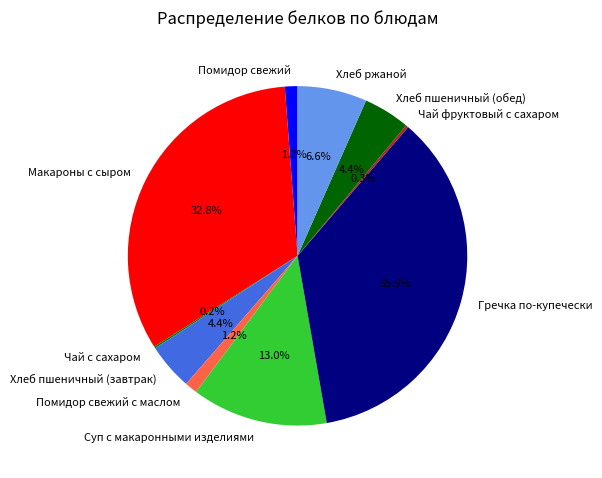

What percentage is the Хлеб пшеничный (завтрак) slice, to the nearest percent?

4%